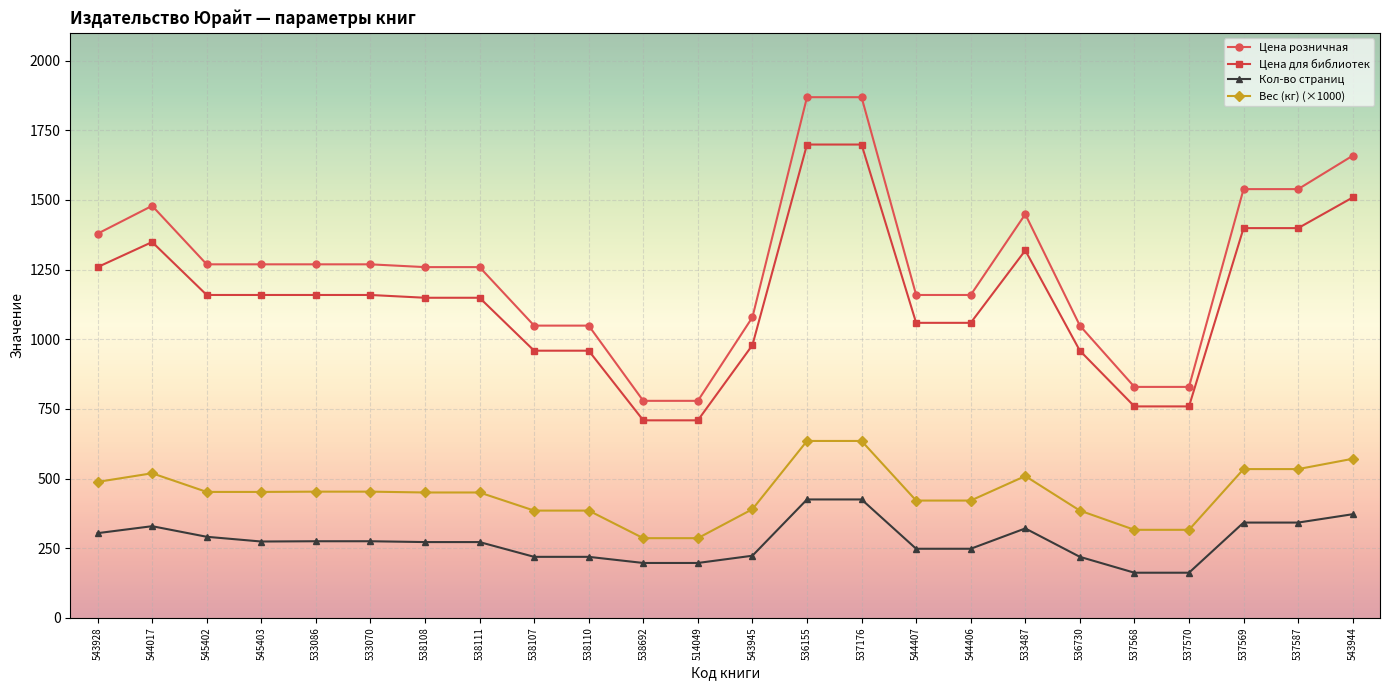

What is the total value across all series at 537569?

3814